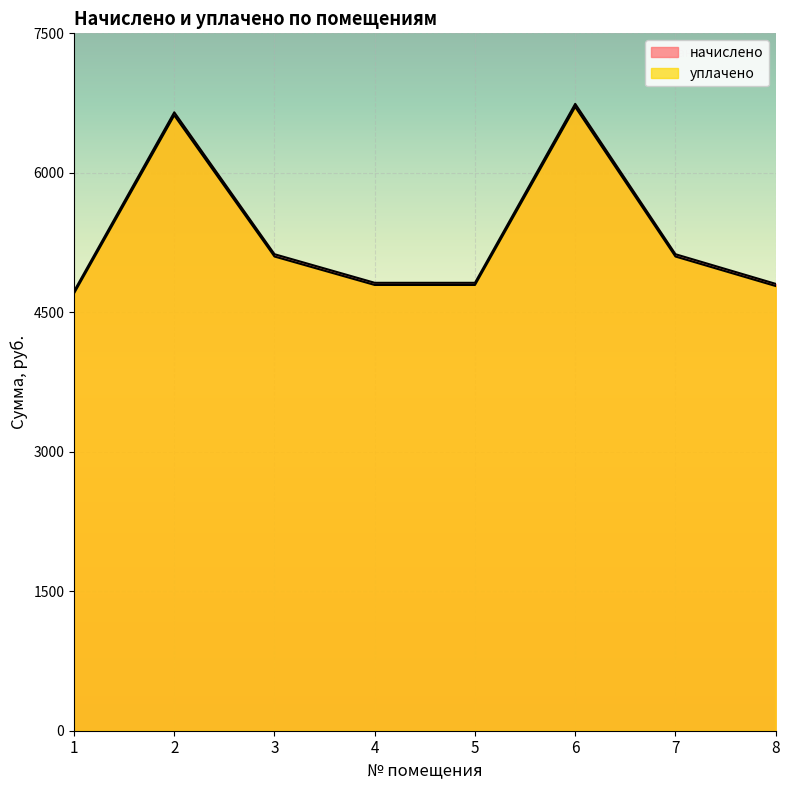

Reading left to right, extract all data points from this chart.

начислено: 1=4726.1	2=6650.6	3=5124.6	4=4817.2	5=4817.2	6=6741.7	7=5124.6	8=4805.8
уплачено: 1=4703.2	2=6618.5	3=5099.9	4=4793.9	5=4793.9	6=6709.2	7=5099.9	8=4782.6